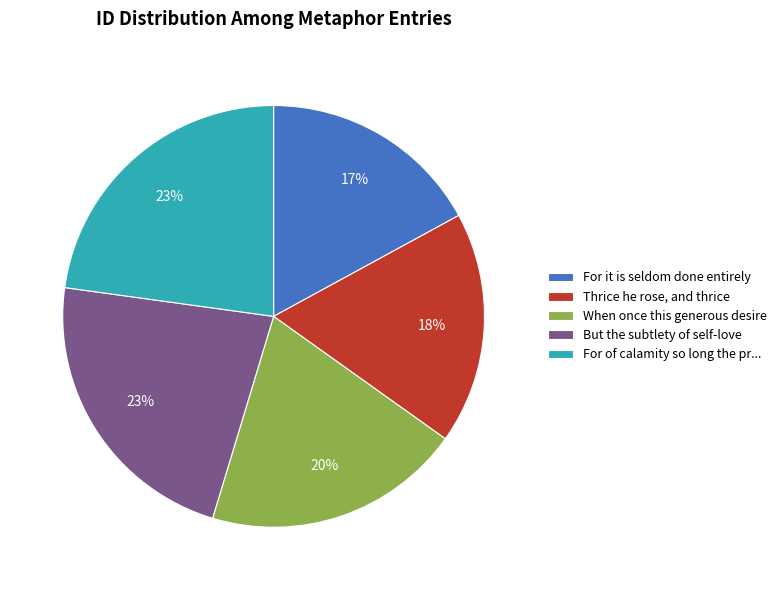

Count the number of slices in the pie.

5